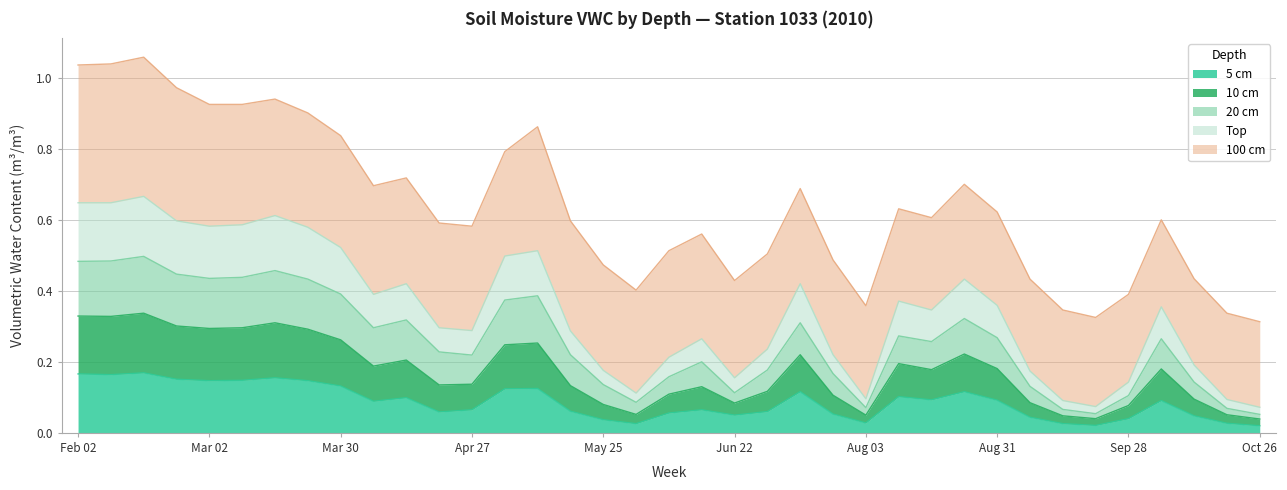

Does the chart have visible grid lines?

Yes